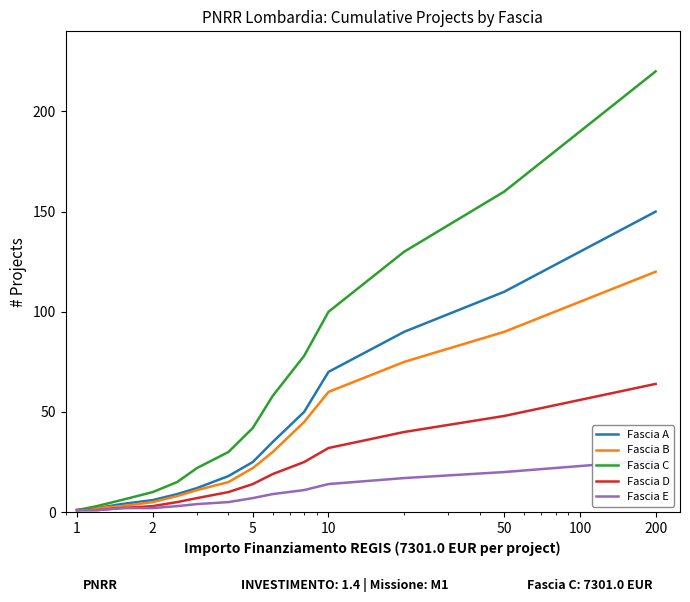

At how many categories does at least one series exceed 111?

4